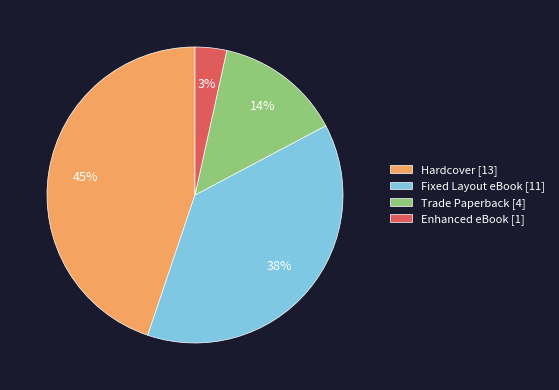

What is the largest slice in the pie chart?

Hardcover